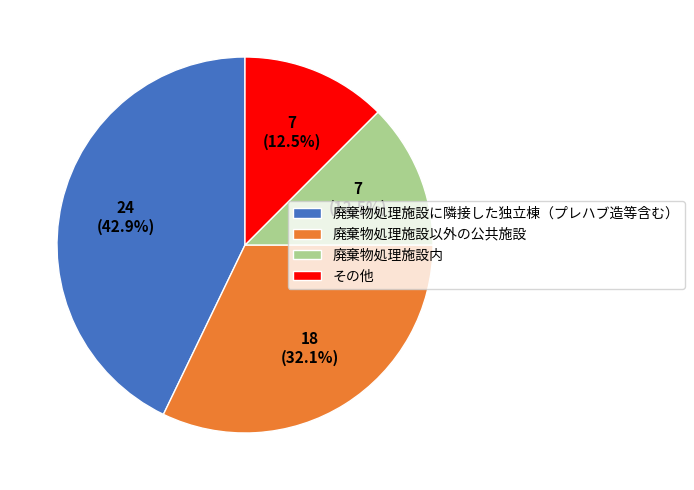

How many segments does this pie chart have?

4